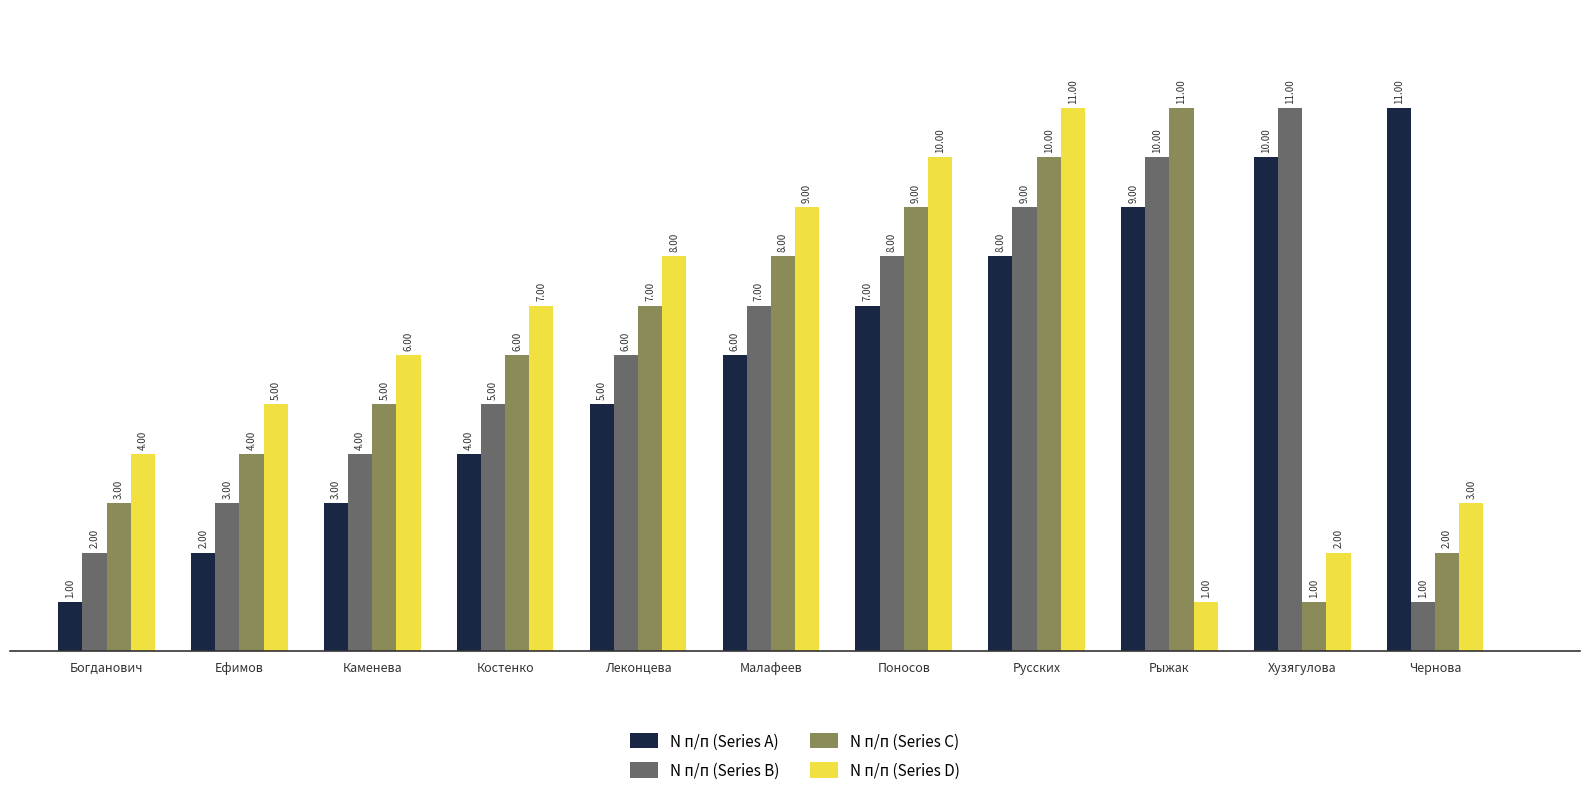

What are all the series names shown in the legend?

N п/п (Series A), N п/п (Series B), N п/п (Series C), N п/п (Series D)